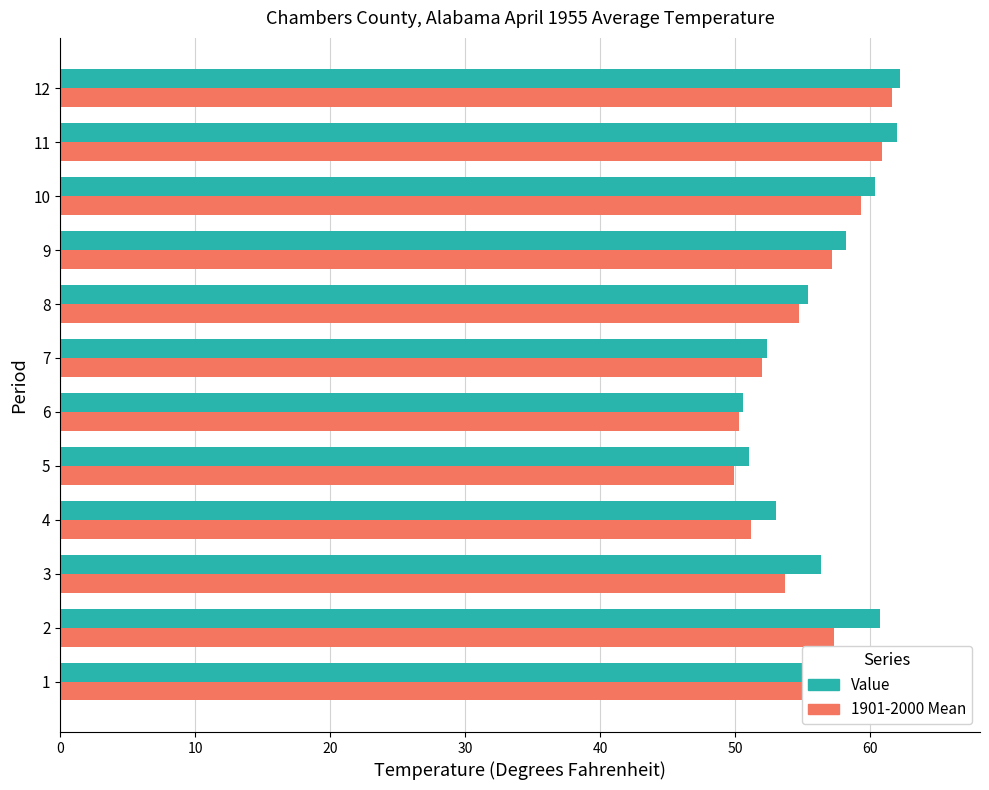

What is the difference between the maximum and second lowest values in the Value series?

13.9